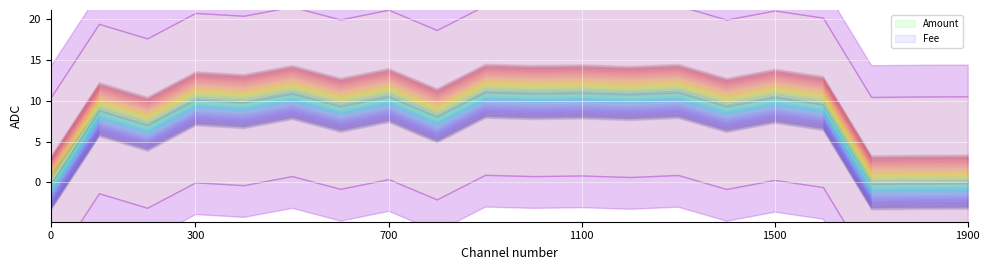

Which has a higher value, 2023-04-16 or 2023-08-12?

2023-04-16